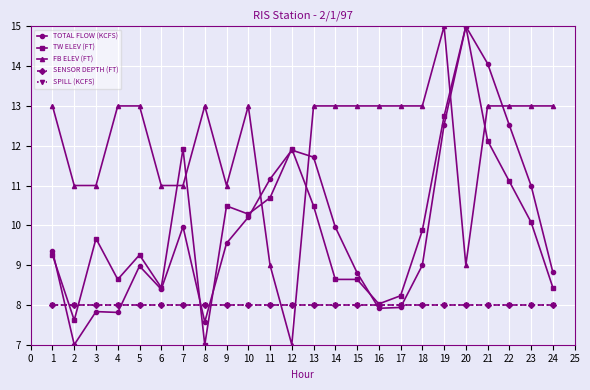

How many intersections are there between FB ELEV (FT) and TOTAL FLOW (KCFS)?

4